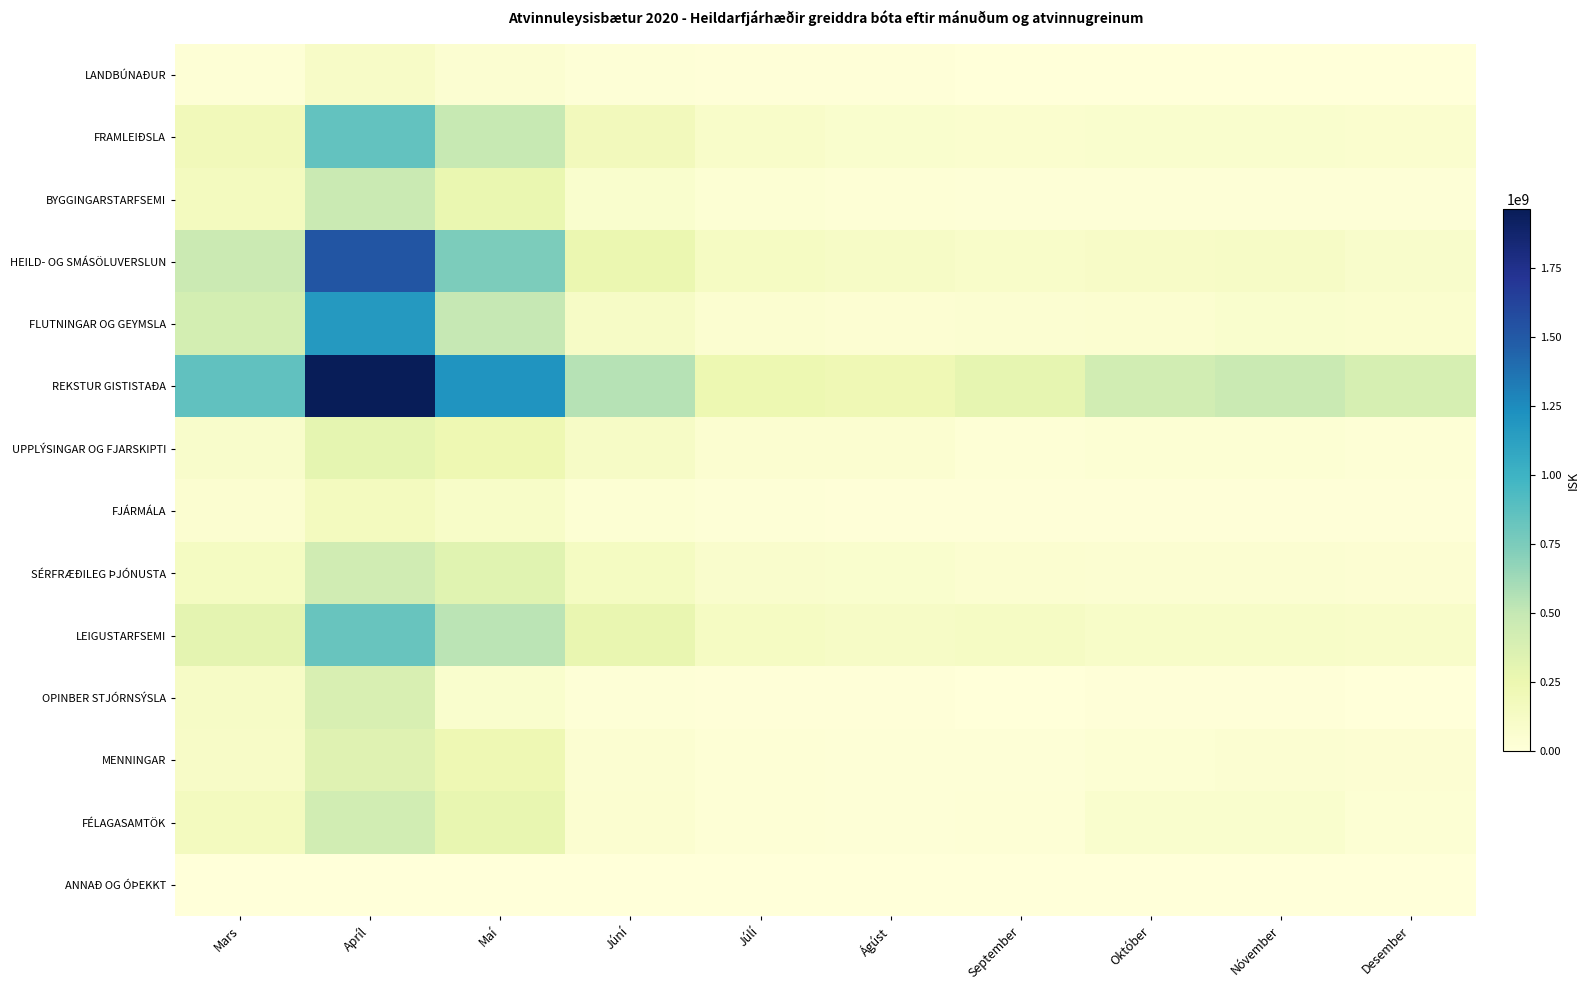

How many distinct data groups are displayed?

14